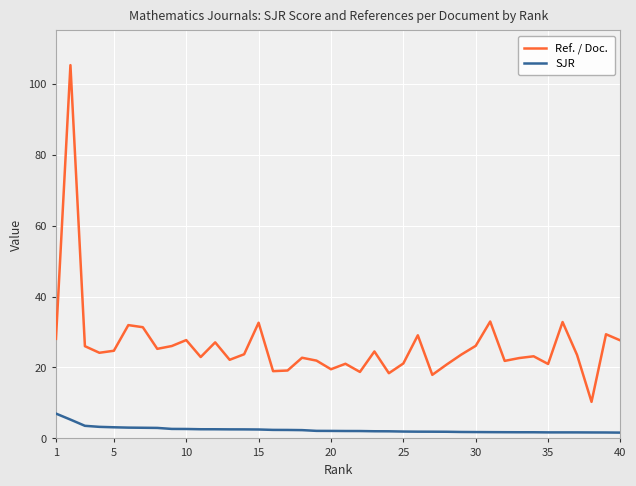

True or false: SJR and Ref. / Doc. intersect in this chart.

False